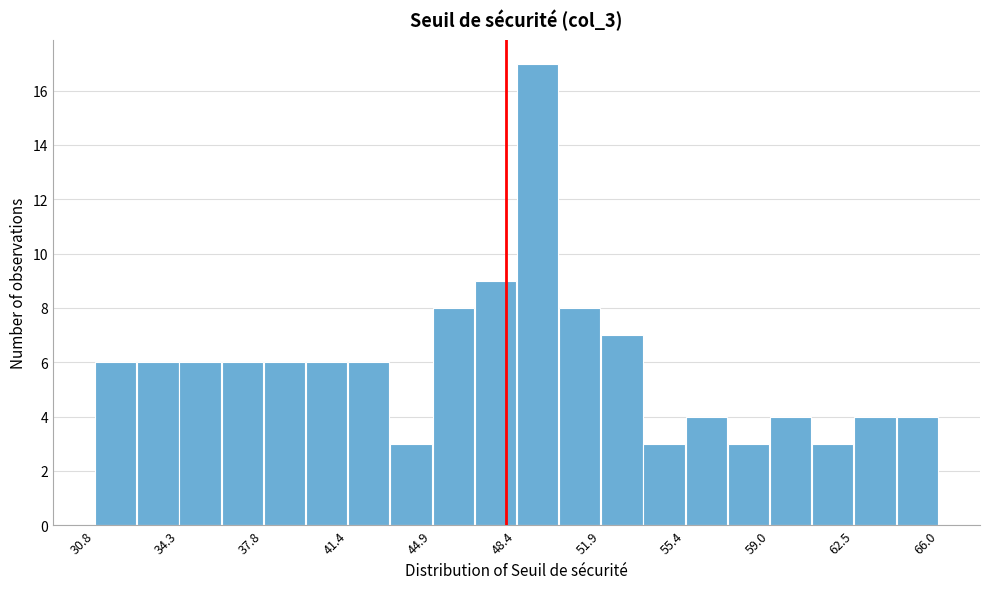

Read against the x-axis, roughly where is the centre of the tallest bar?

49.5